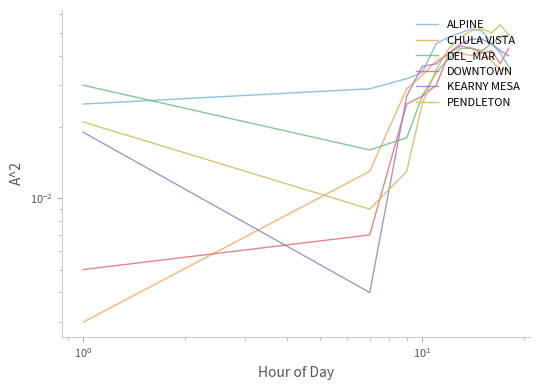

How many lines are shown in the chart?

6